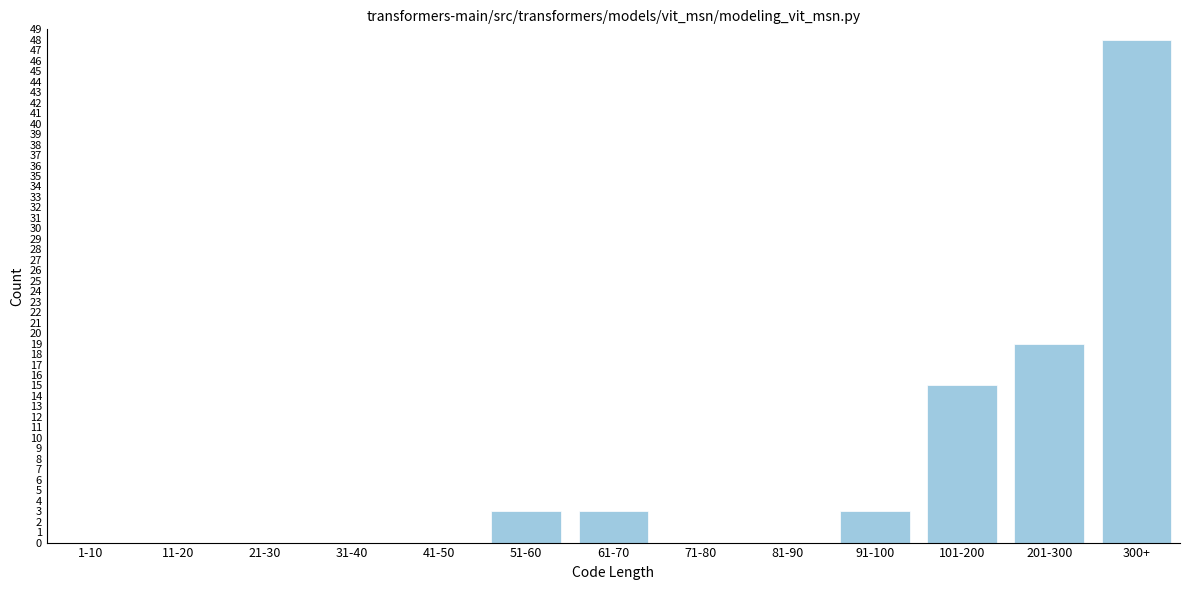

Reading right to left, what are all the values shown in this chart?

300+=48	201-300=19	101-200=15	91-100=3	81-90=0	71-80=0	61-70=3	51-60=3	41-50=0	31-40=0	21-30=0	11-20=0	1-10=0